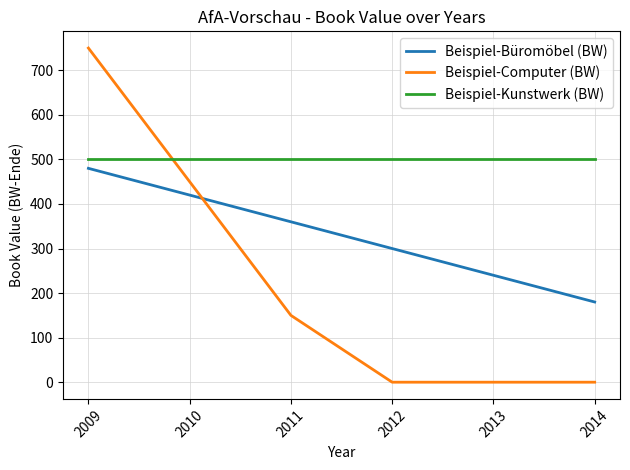

What is the total value across all series at 2009?

1730.0